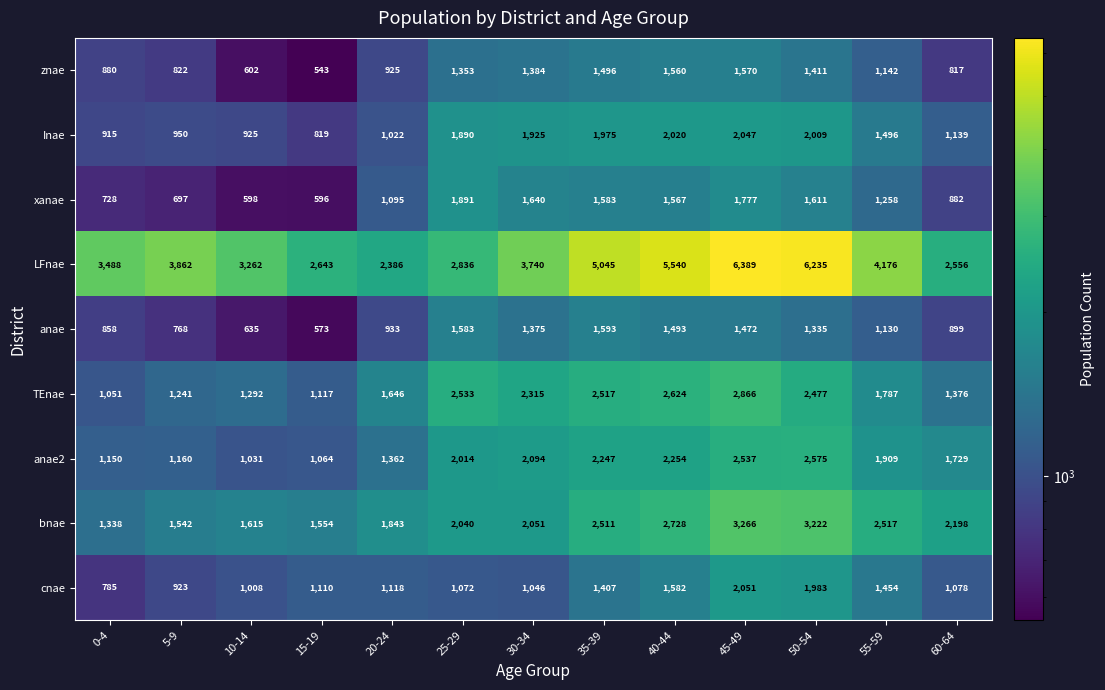

The value of znae at 30-34 is 1384. True or false?

True